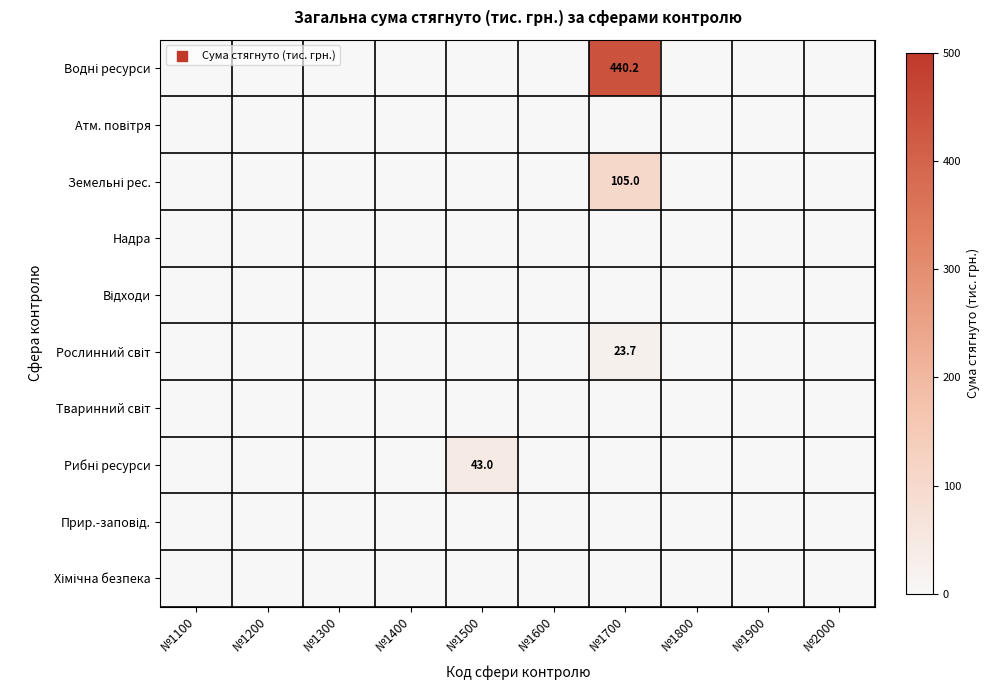

Which has a higher value, №1400 or №1600?

№1400